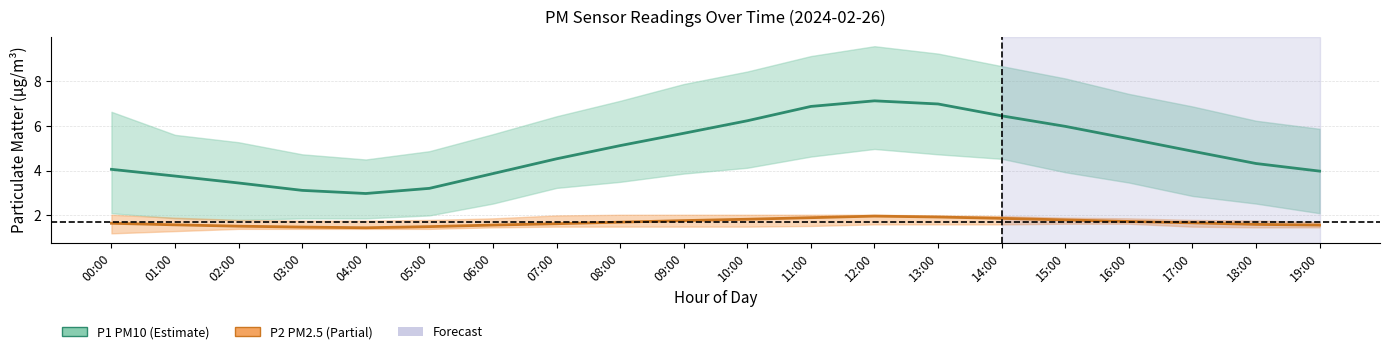

What position from the left is 02:00?

3